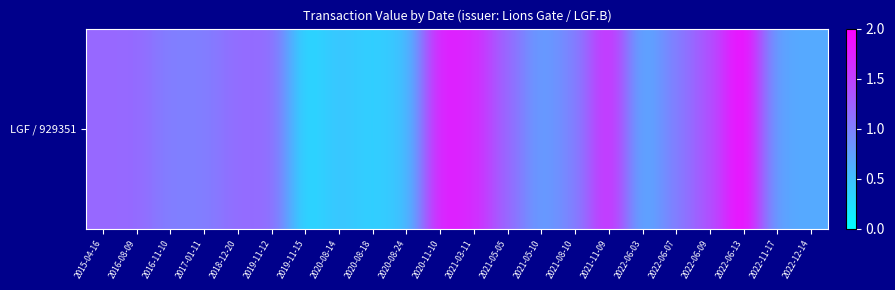

What is the greatest value displayed?

2.0